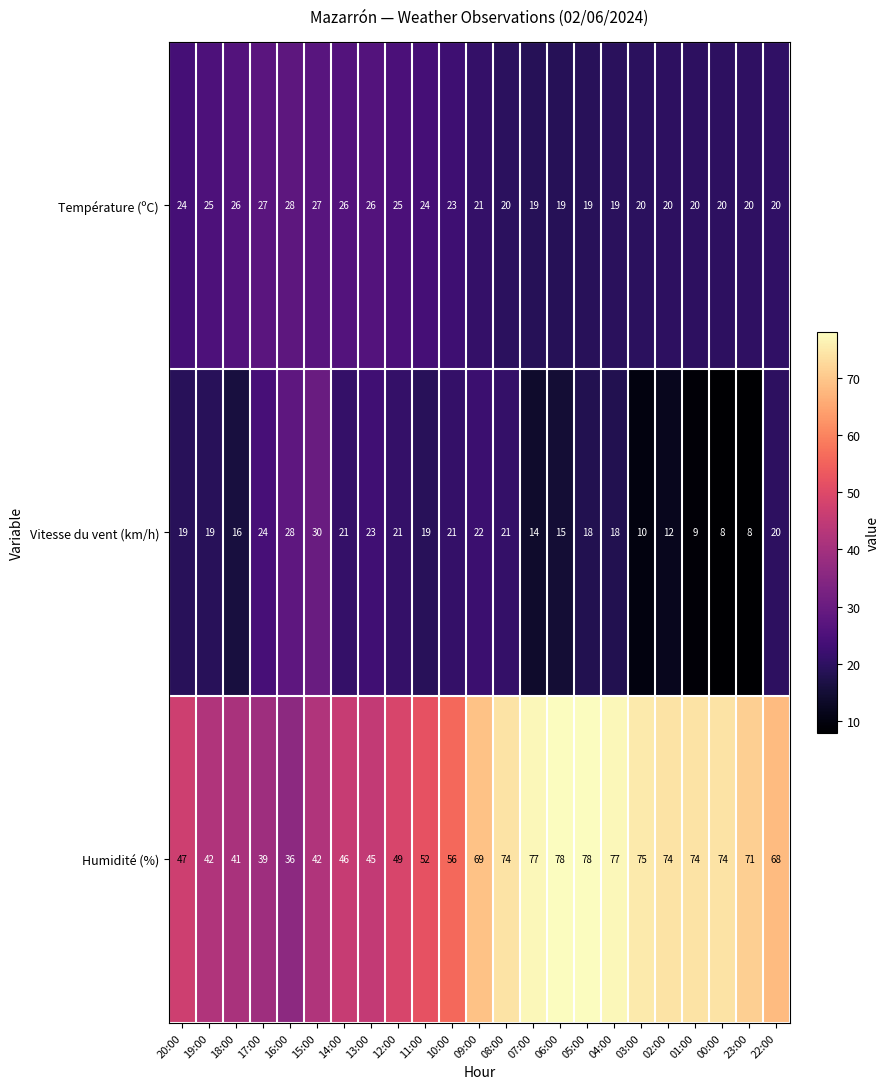

The value of Température (ºC) at 19:00 is 5. True or false?

False